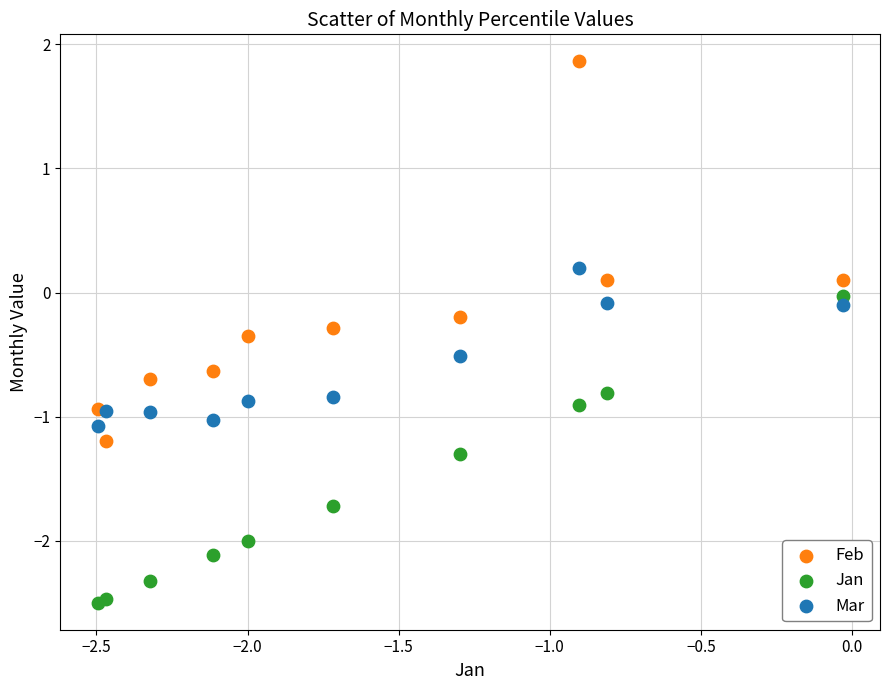

Which series reaches the minimum Y coordinate?

Jan